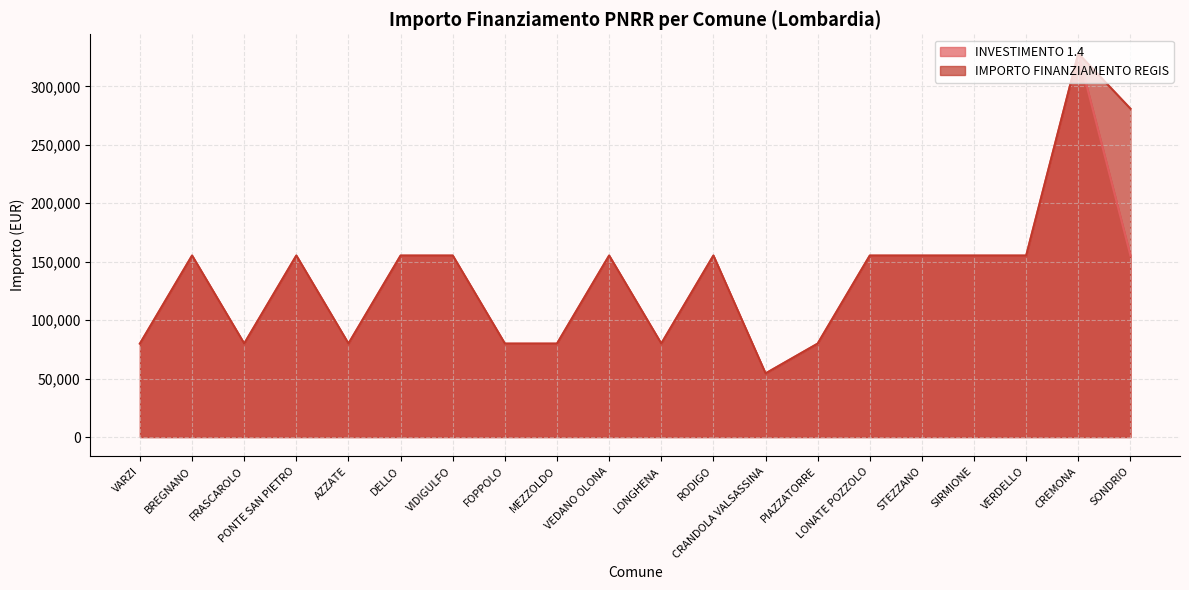

How many series are shown in this chart?

2